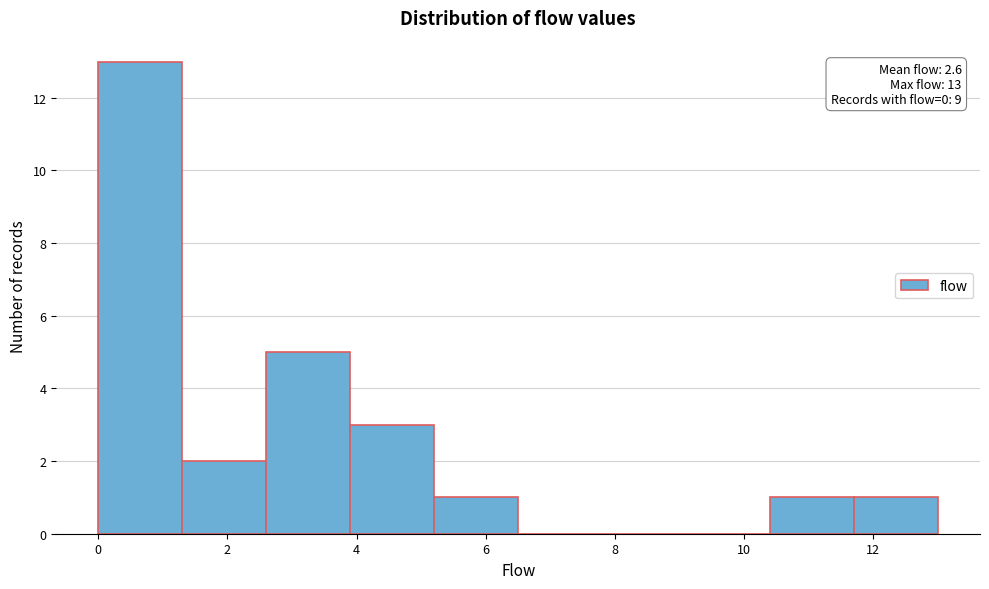

Which range on the x-axis has the tallest bar?

0.0 to 1.3